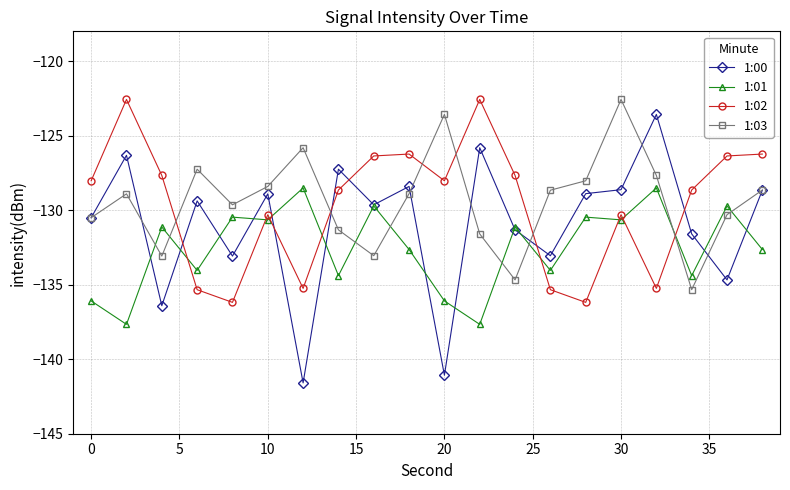

After their last crossing, which series has the higher values: 1:01 or 1:03?

1:03